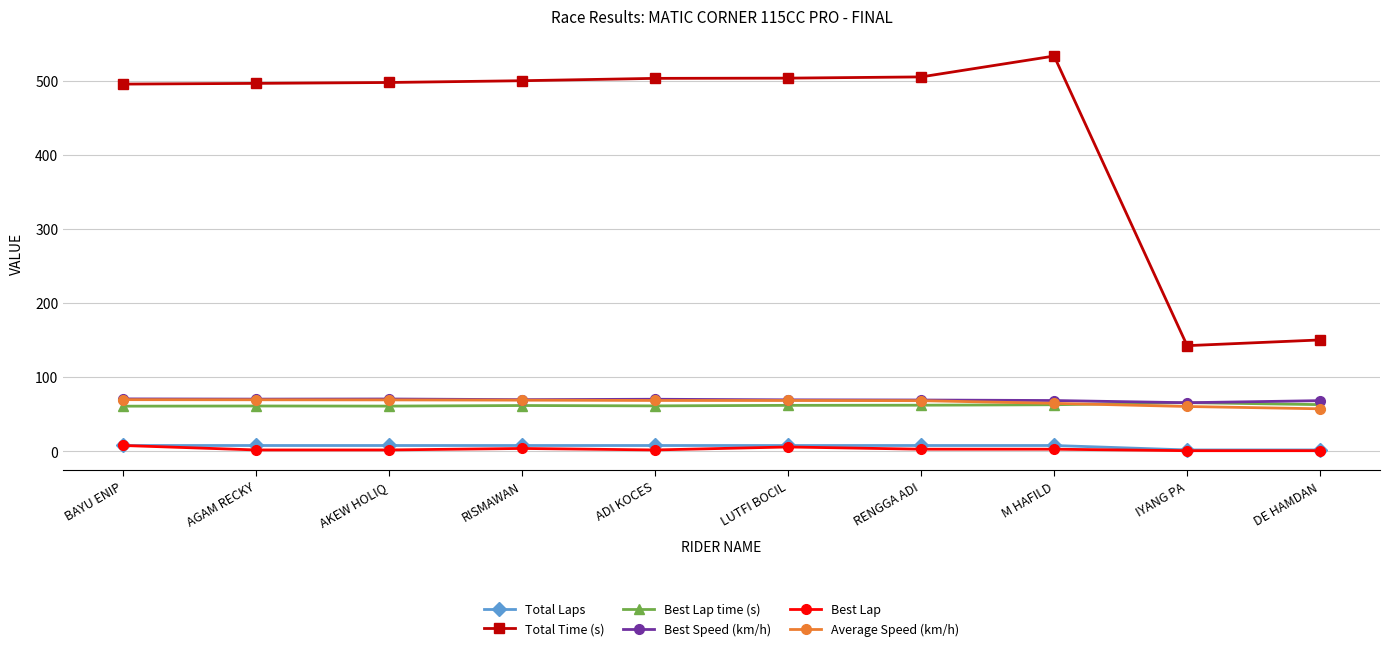

True or false: Total Laps has a value of 8.0 at RENGGA ADI.

True